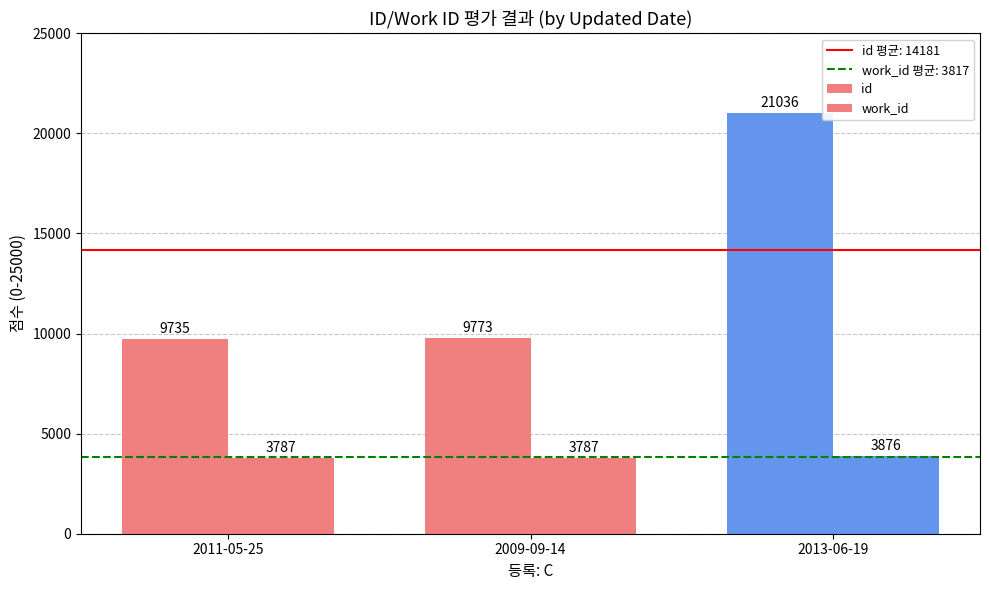

How many categories are shown in the chart?

3